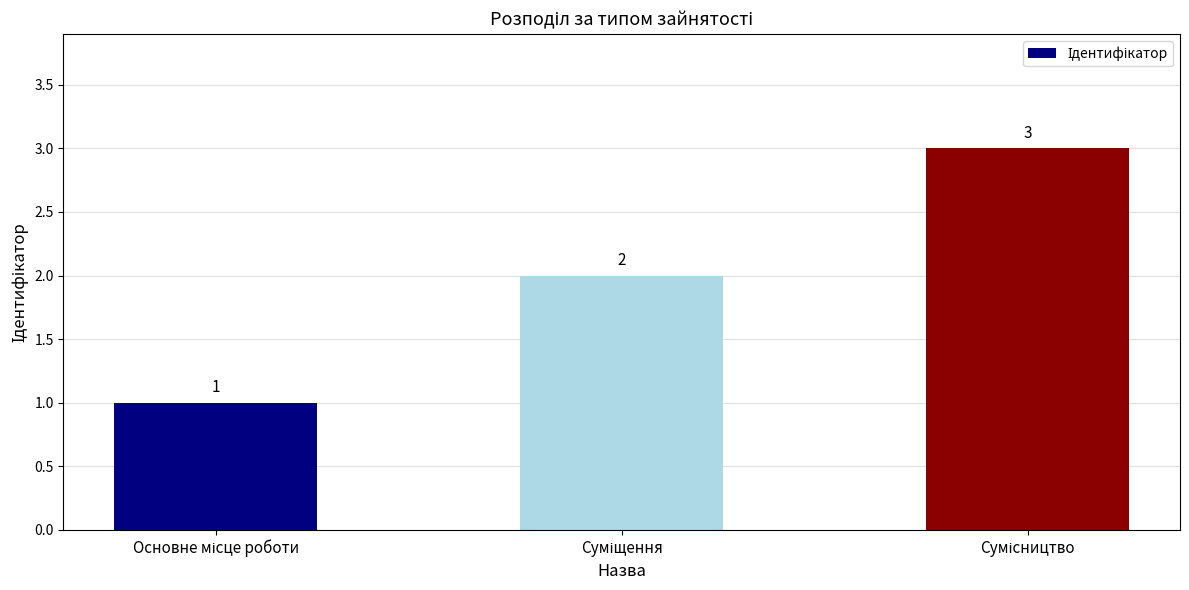

Count the values in the range 1 to 3.

3